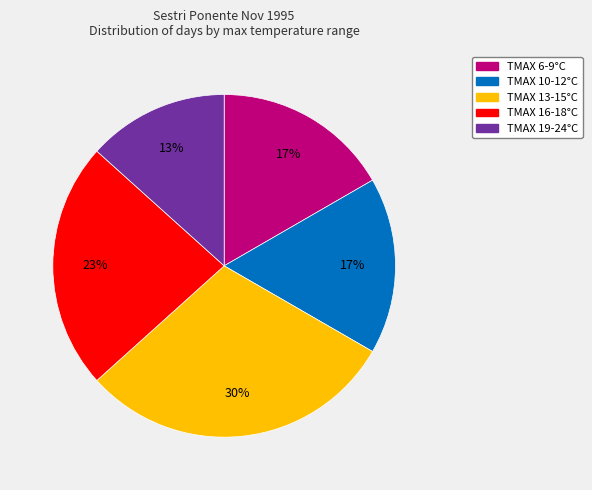

To the nearest percent, what is the difference between the largest and smallest slice percentages?

17%